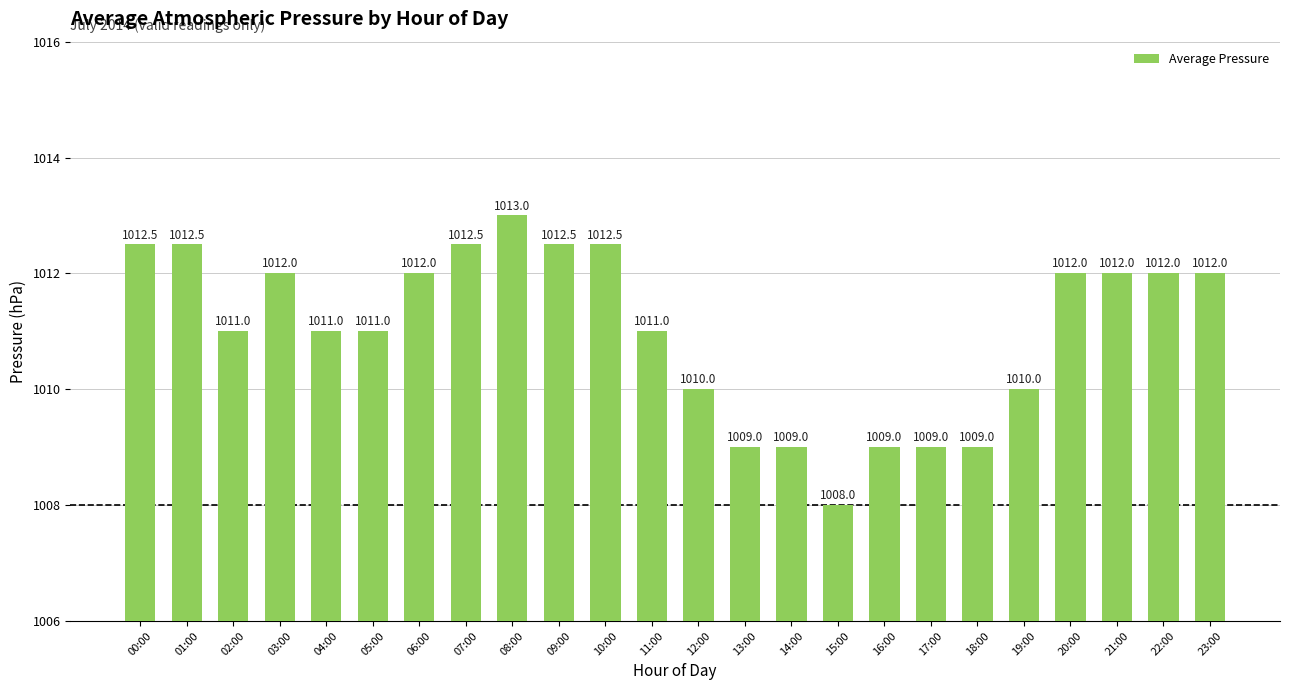

Where does the data first go above 1012?

00:00